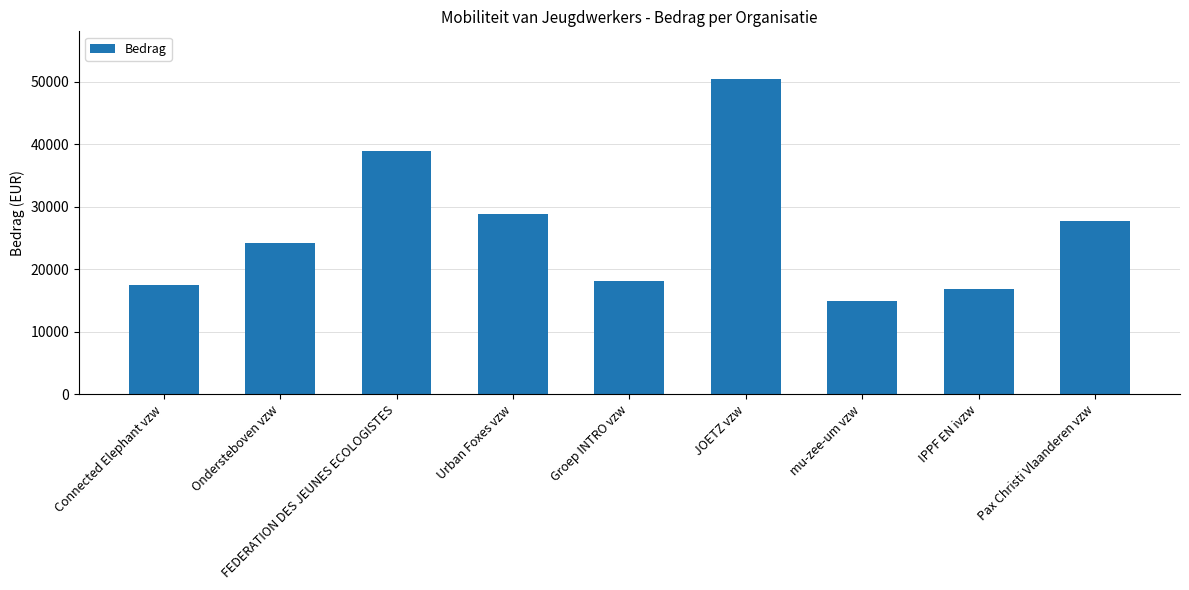

What is the difference between the second highest and second lowest values?

22075